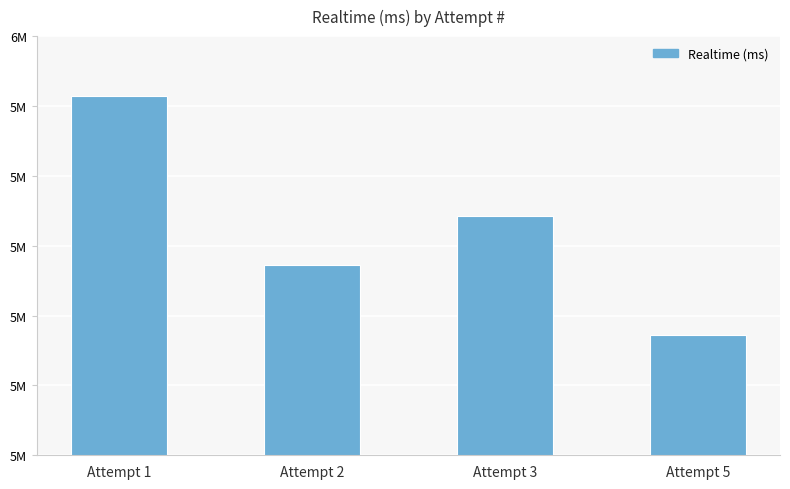

What is the difference between the values at Attempt 5 and Attempt 3?

170138